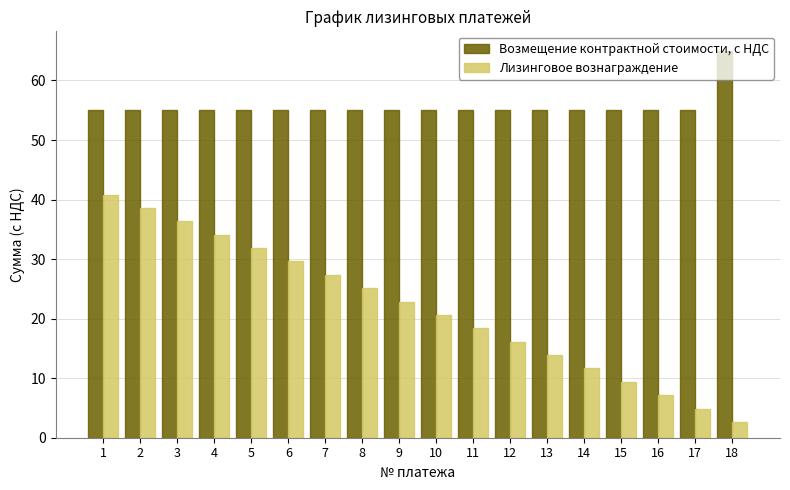

What is the value of the Лизинговое вознаграждение bar at the 12th from the left?

16.1